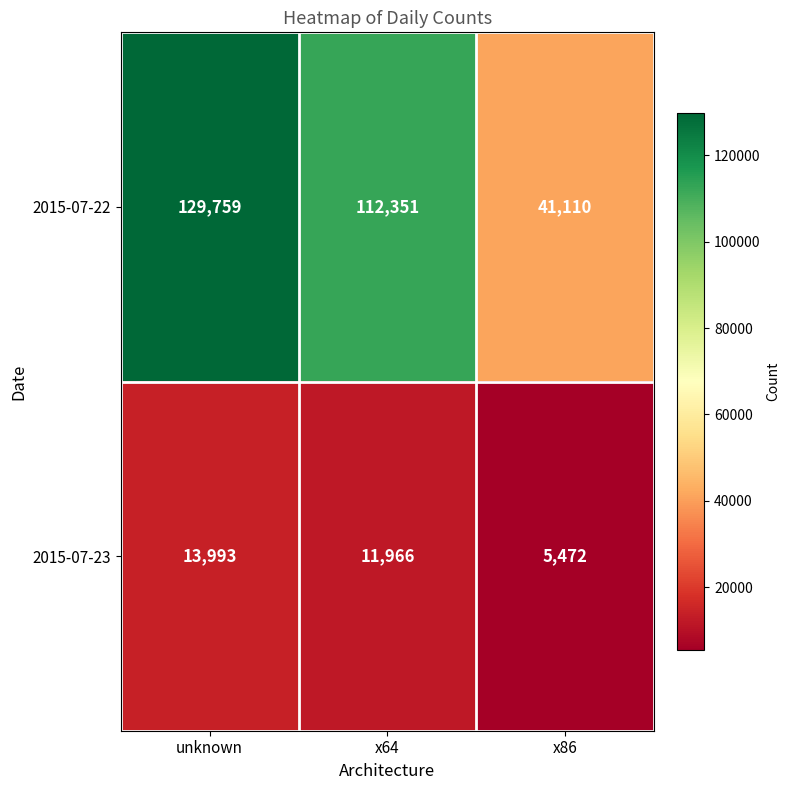

What is the difference between the maximum and minimum values in the 2015-07-22 series?

88649